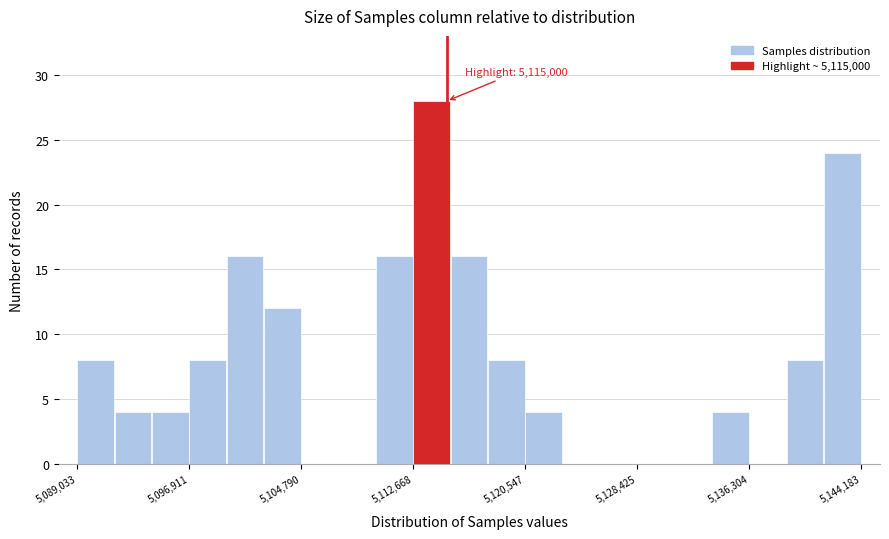

Around what value on the x-axis is the tallest bar? Give the approximate position of its centre, as read against the axis.

5114000